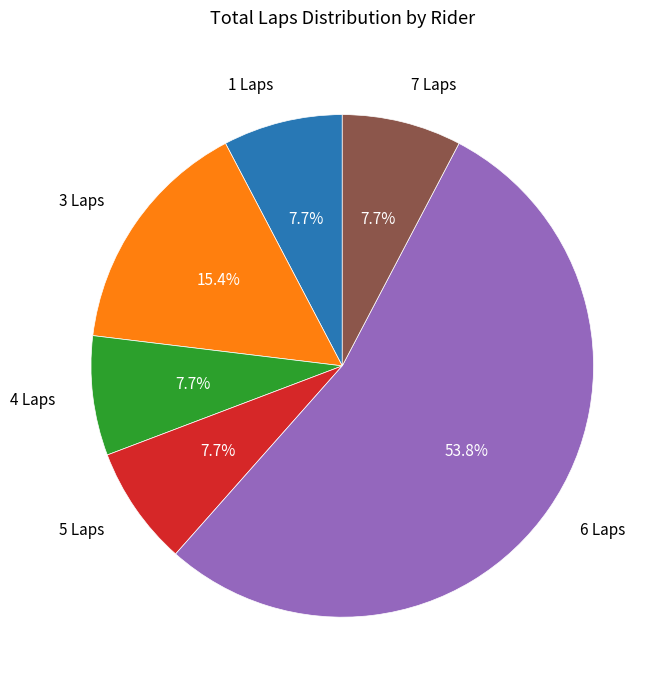

Approximately how many times larger is the value at 3 Laps compared to 7 Laps?

2.0